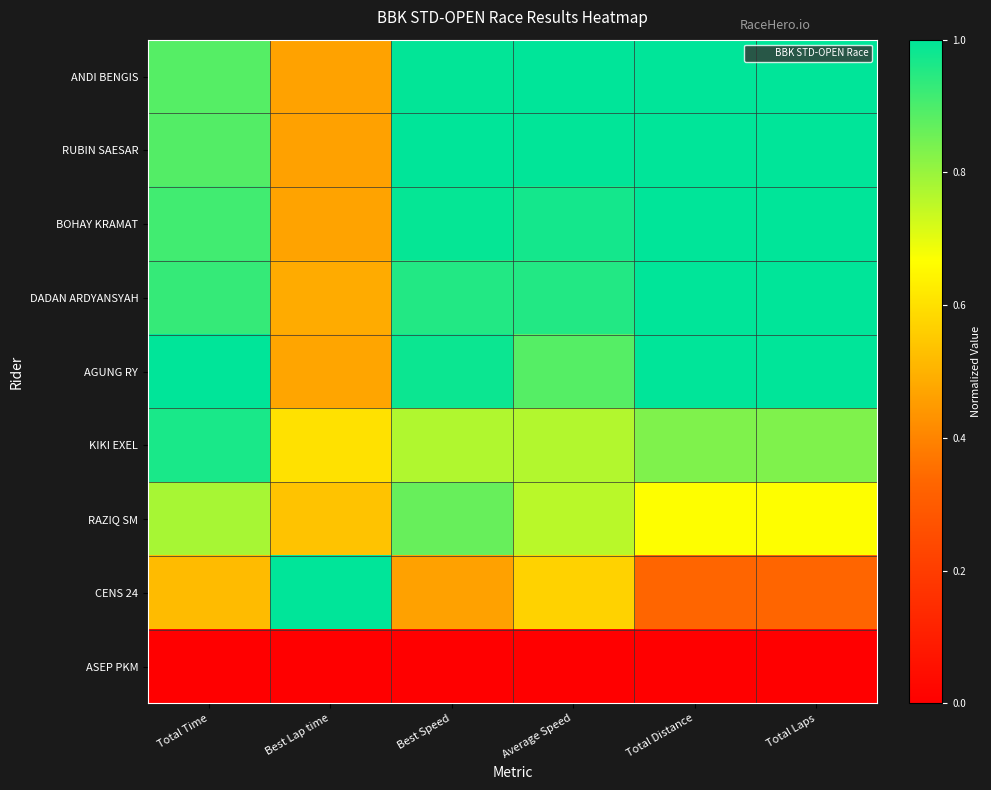

Which series has the widest spread of values?

CENS 24